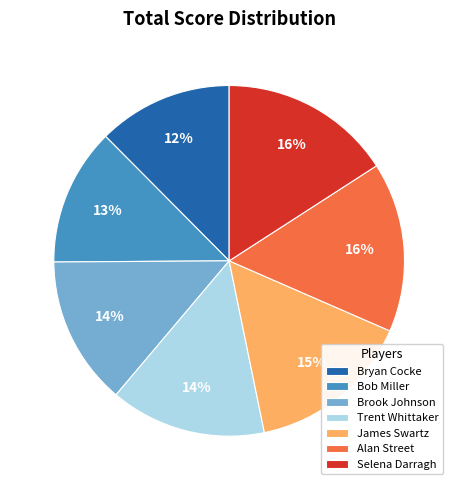

Do James Swartz and Alan Street together represent more than half of the pie?

No